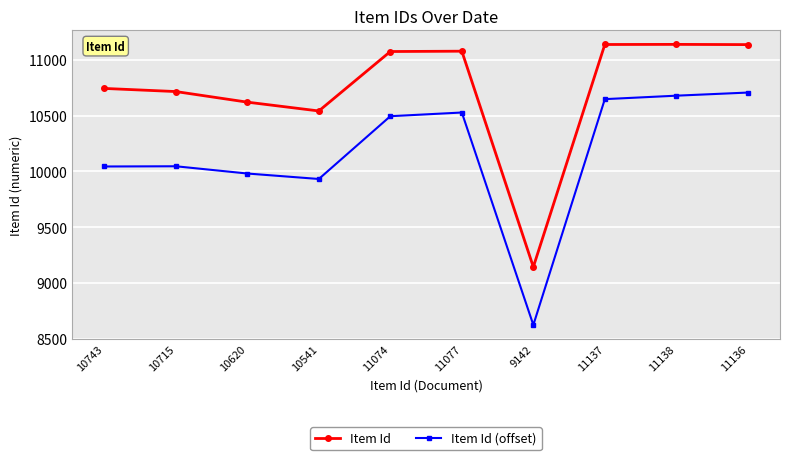

What is the highest value of the Item Id (offset) series?

10706